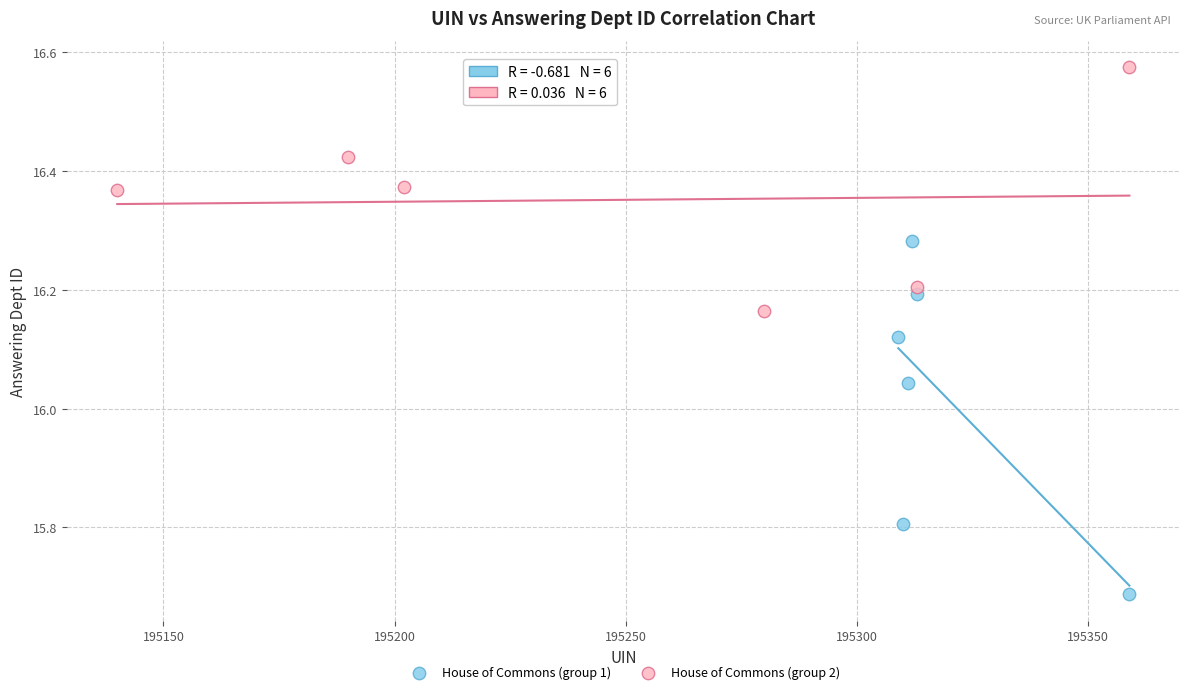

Which series has the largest Y range (max minus min)?

House of Commons (group 2)